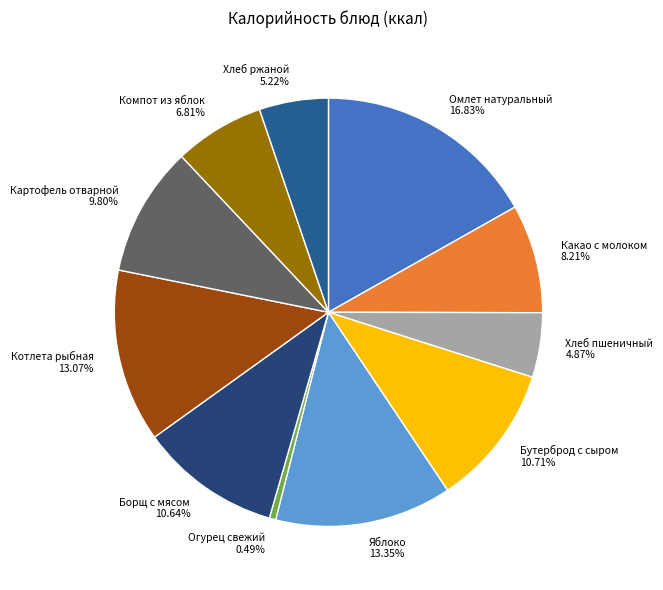

Is there a majority slice in this chart?

No